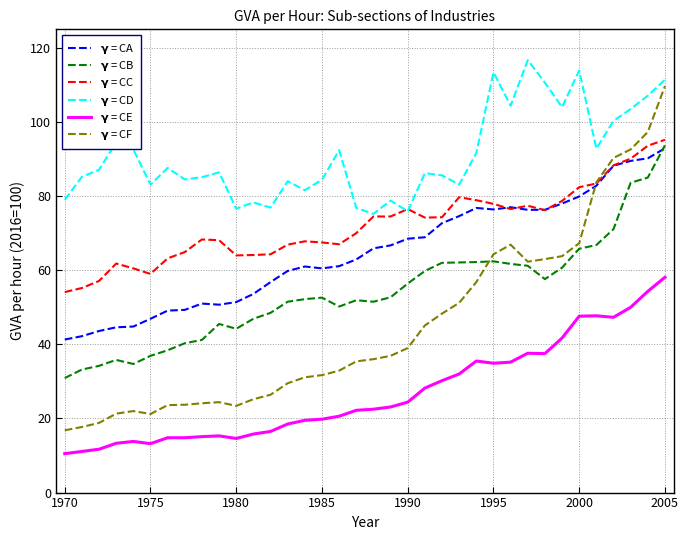

What are all the series names shown in the legend?

$\mathbf{\gamma}$ = CA, $\mathbf{\gamma}$ = CB, $\mathbf{\gamma}$ = CC, $\mathbf{\gamma}$ = CD, $\mathbf{\gamma}$ = CE, $\mathbf{\gamma}$ = CF